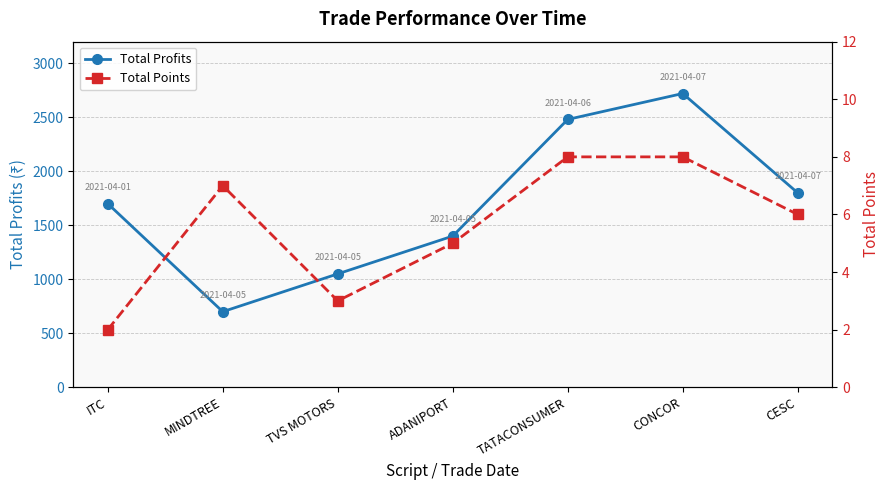

In Total Points, how many points are lower than both neighbors (excluding endpoints)?

1